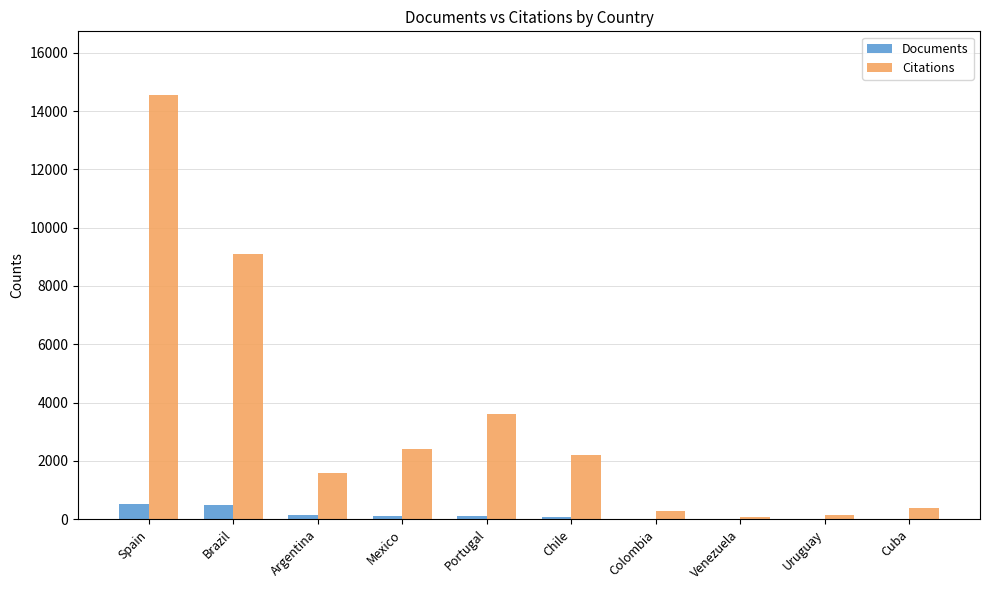

What are all the series names shown in the legend?

Documents, Citations